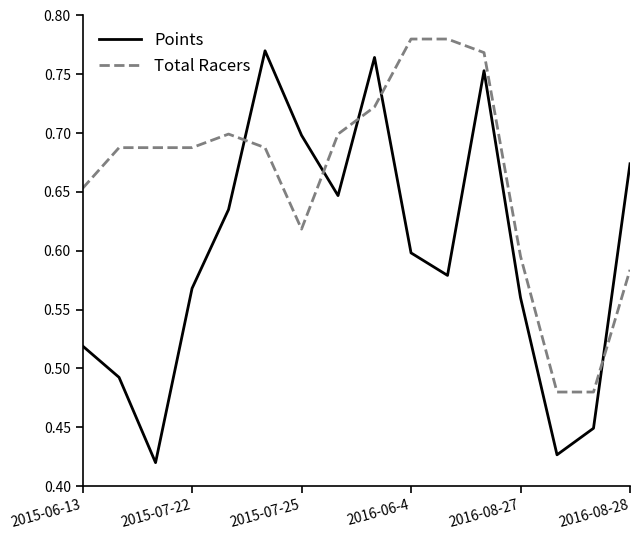

List the series in order of their overall mean, lowest first.

Points, Total Racers